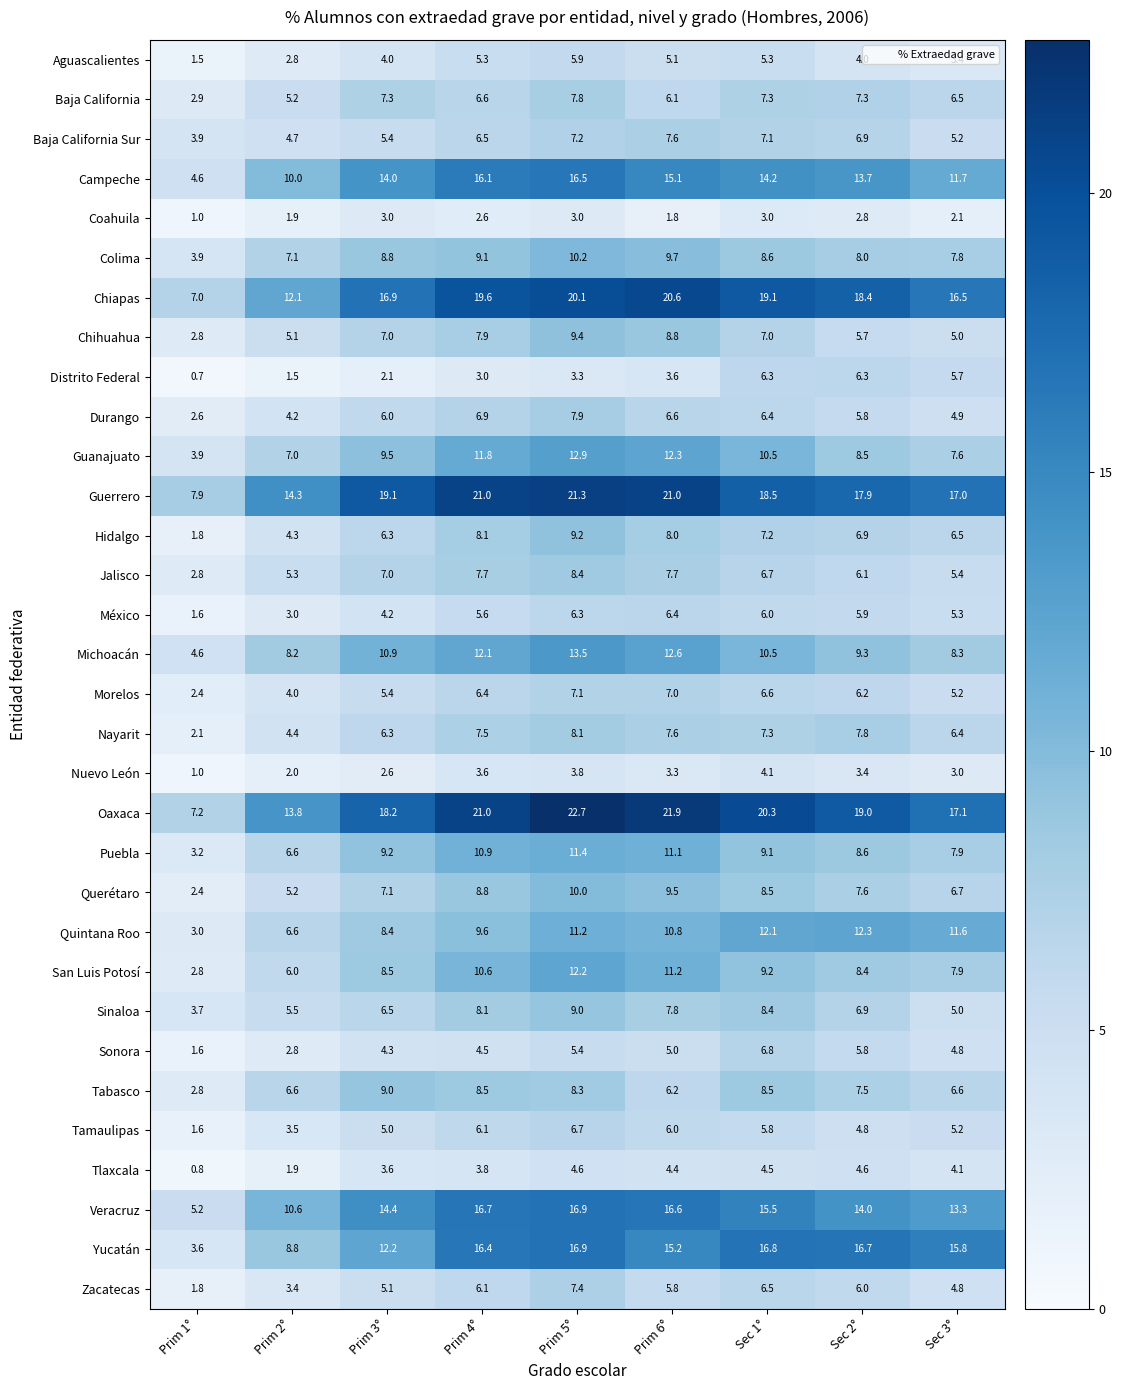

Count the number of data series in this chart.

32